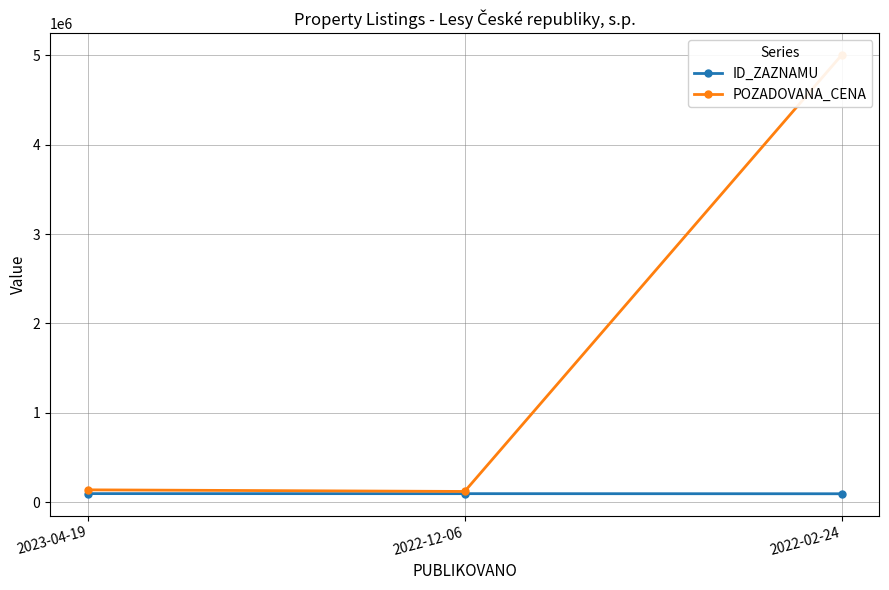

How many data points in ID_ZAZNAMU are less than 97297?

1